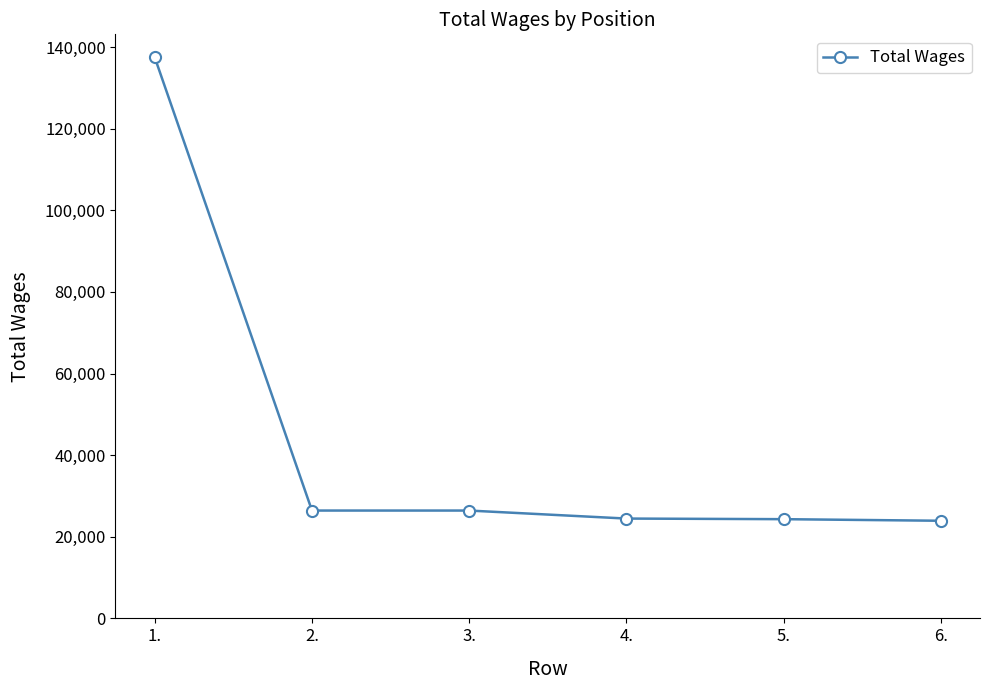

The chart shows a value of 137430 at 1.. True or false?

True